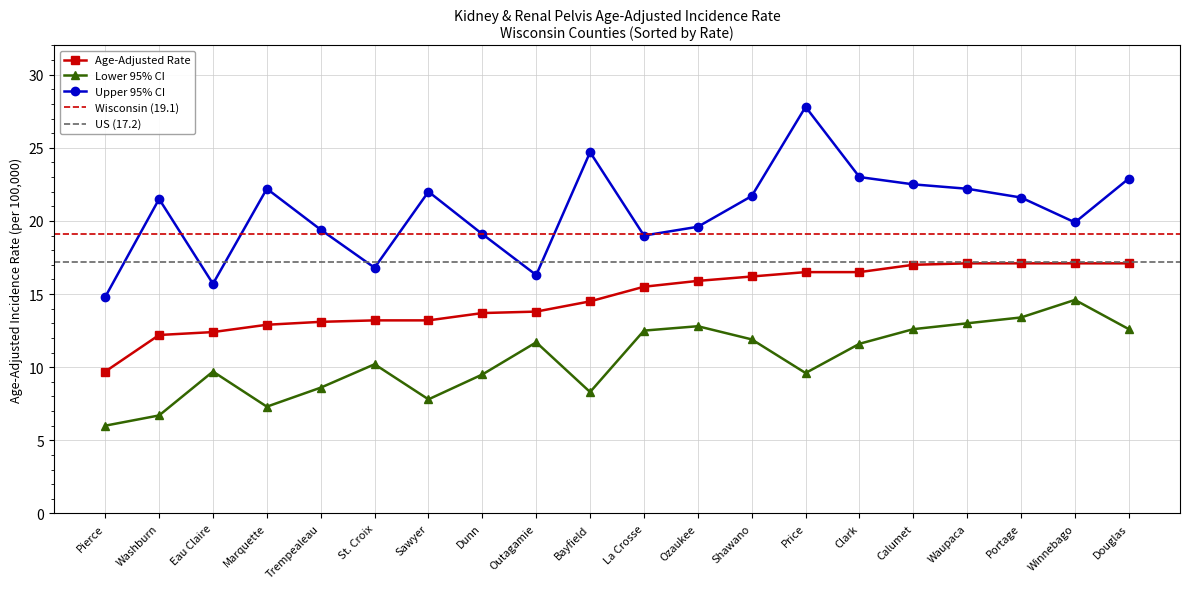

At which label is Upper 95% CI closest to 21?

Washburn